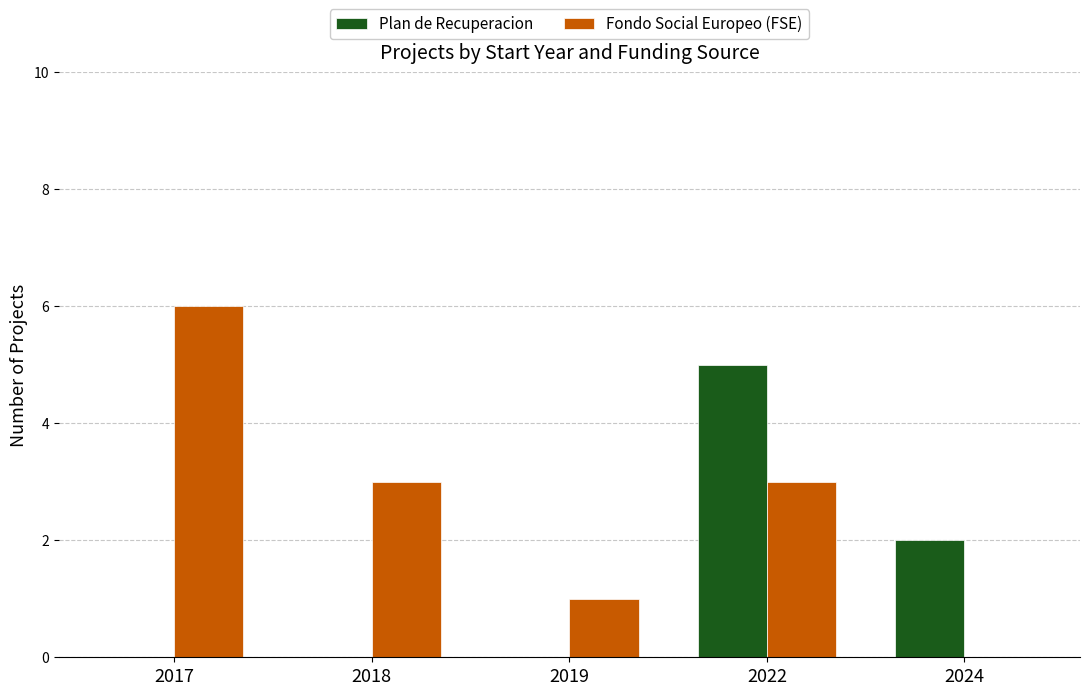

How many groups of bars are there?

5